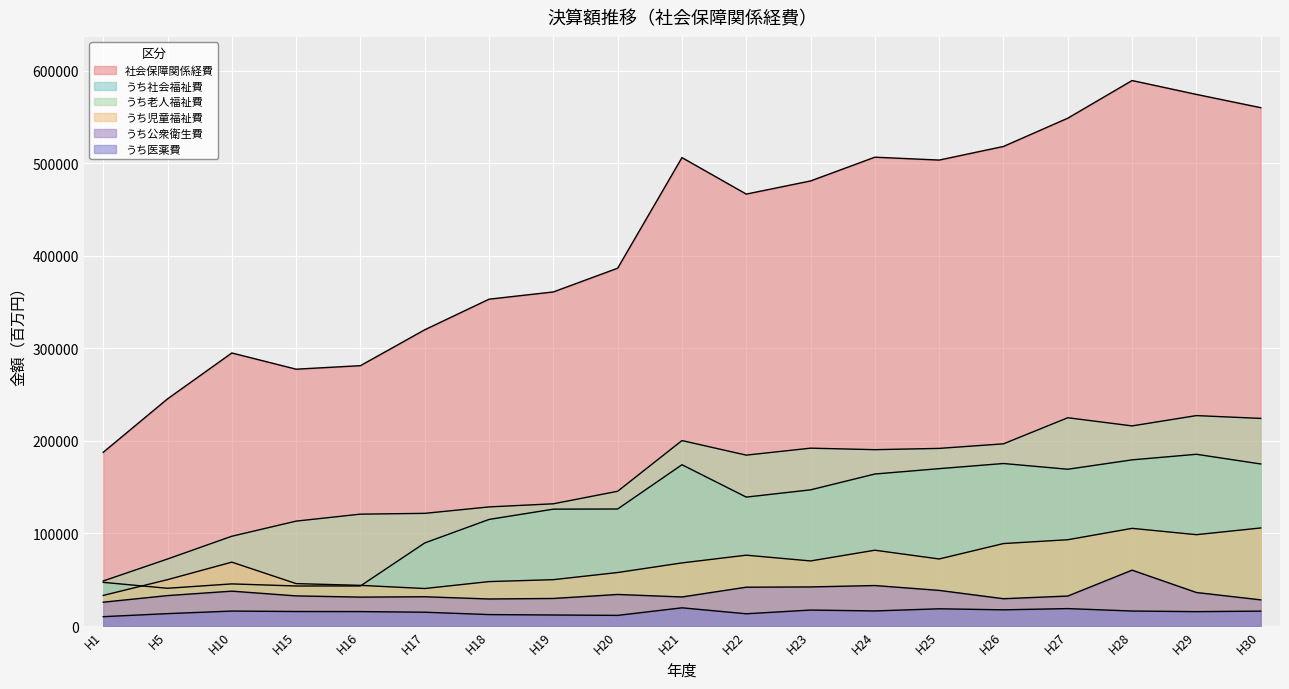

The value of うち医薬費 at H30 is 16111.0. True or false?

True